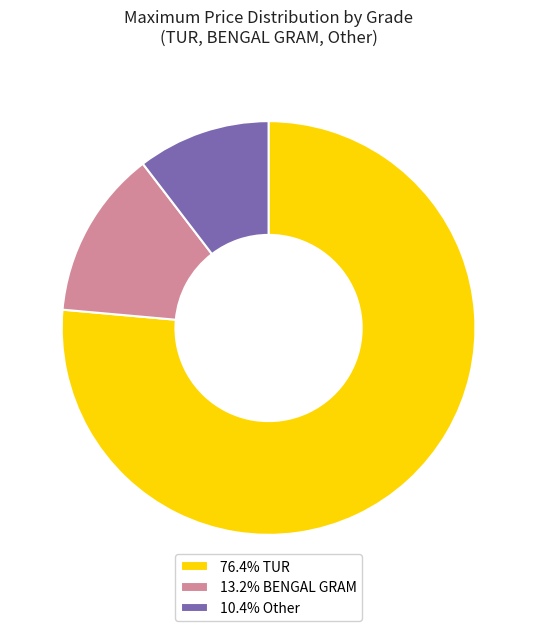

Is the sum of 13.2% BENGAL GRAM and 76.4% TUR greater than half?

Yes